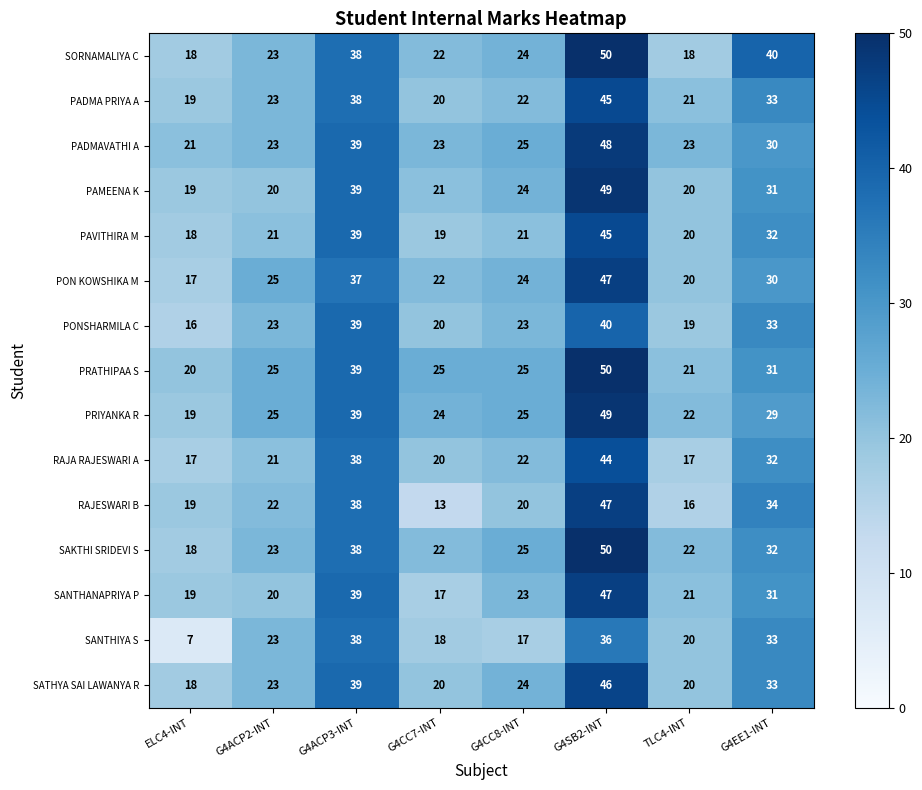

Is it true that PAVITHIRA M equals 56 at G4EE1-INT?

False